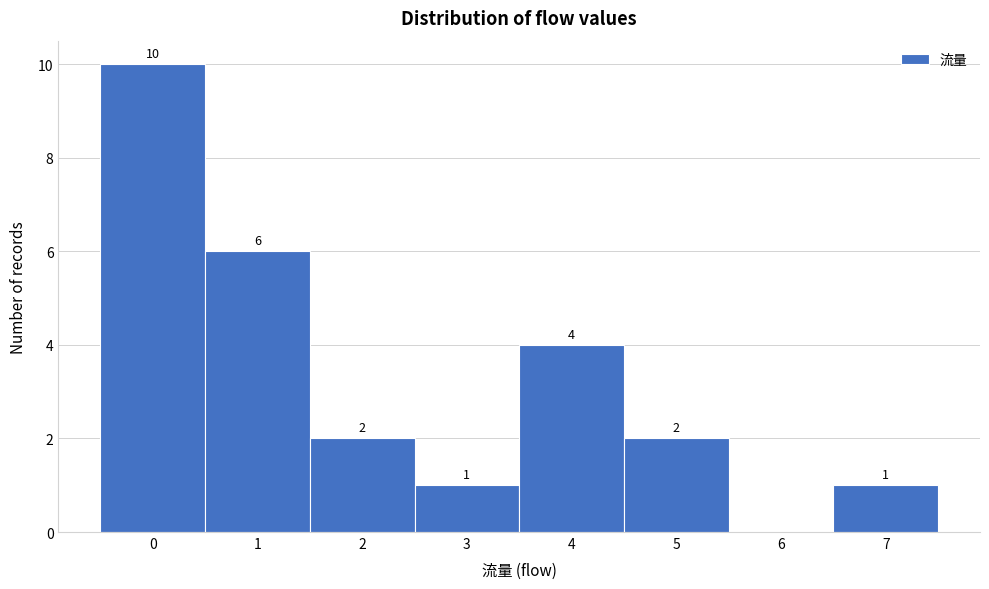

Over which range of the x-axis is the bar tallest?

-0.5 to 0.5